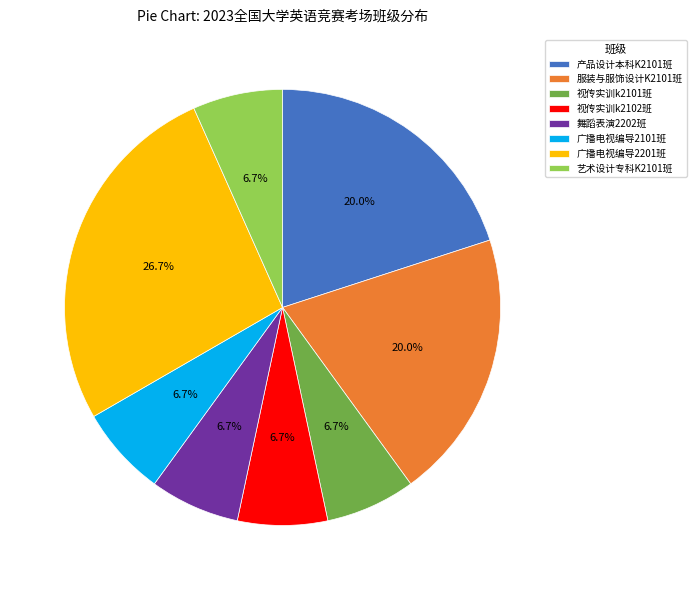

Between 产品设计本科K2101班 and 舞蹈表演2202班, which is larger?

产品设计本科K2101班